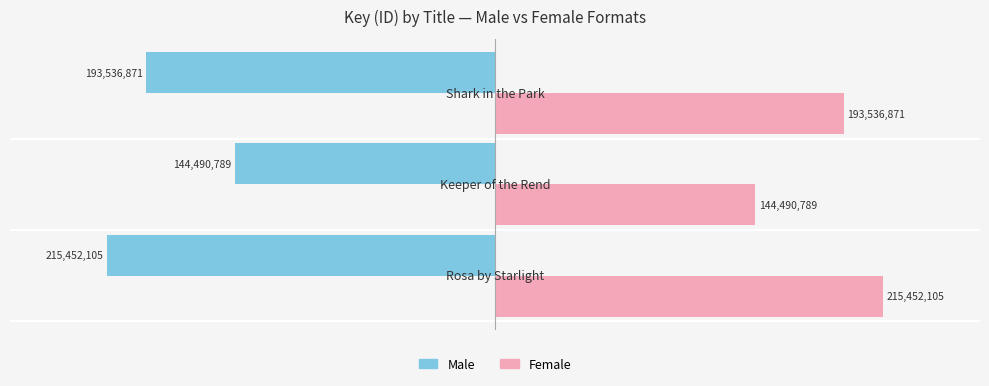

What is the maximum value shown in the chart?

215452105